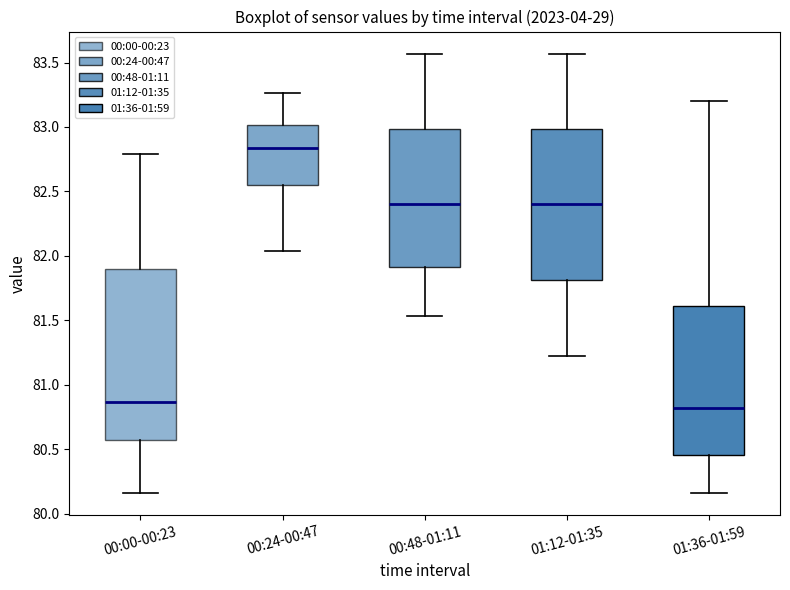

Comparing the boxes themselves (not the whiskers), which one is the tallest?

00:00-00:23